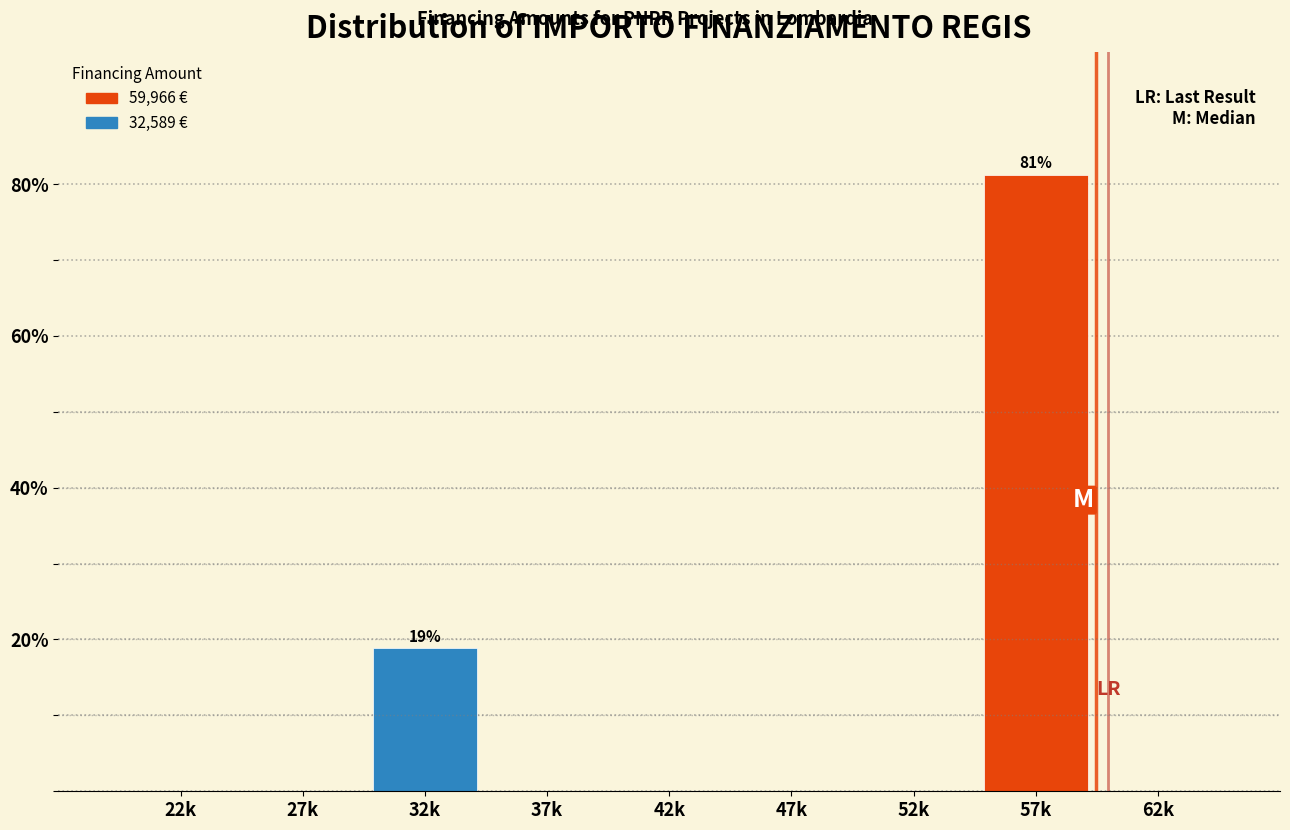

Reading left to right, list all the values displayed in this chart.

22k=0.0	27k=0.0	32k=18.8	37k=0.0	42k=0.0	47k=0.0	52k=0.0	57k=81.2	62k=0.0